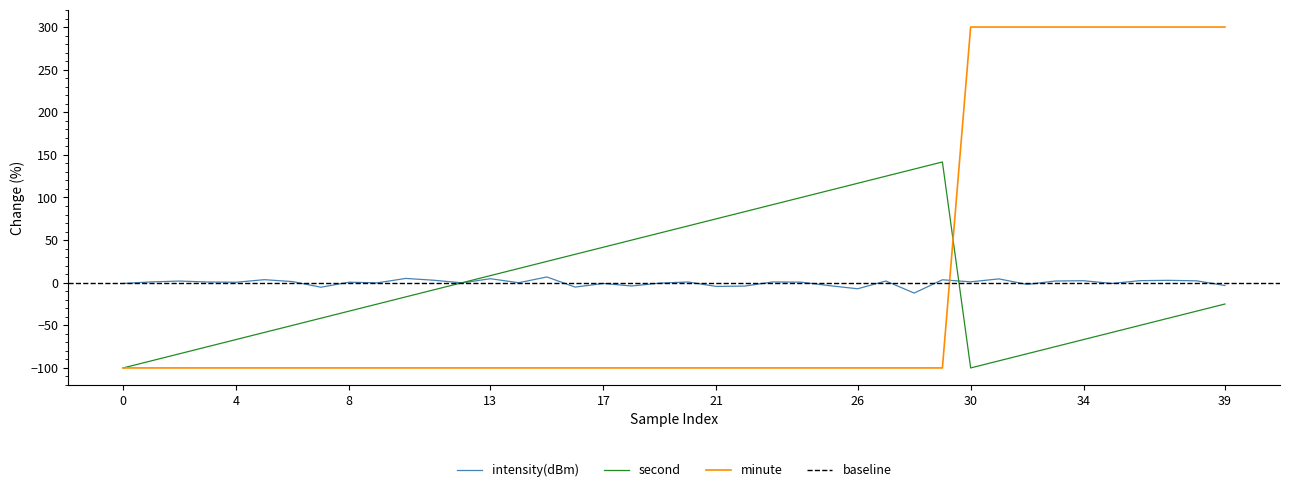

How many times do minute and intensity(dBm) cross each other?

1